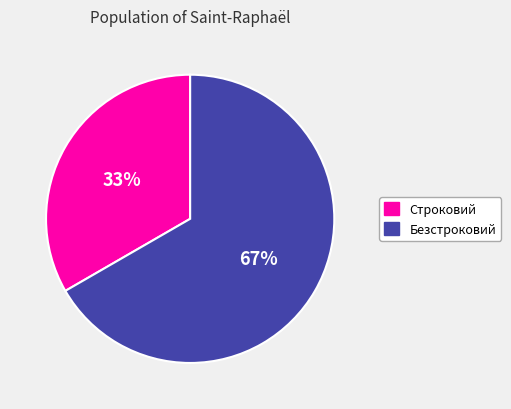

Approximately how many times larger is the value at Строковий compared to Безстроковий?

0.5